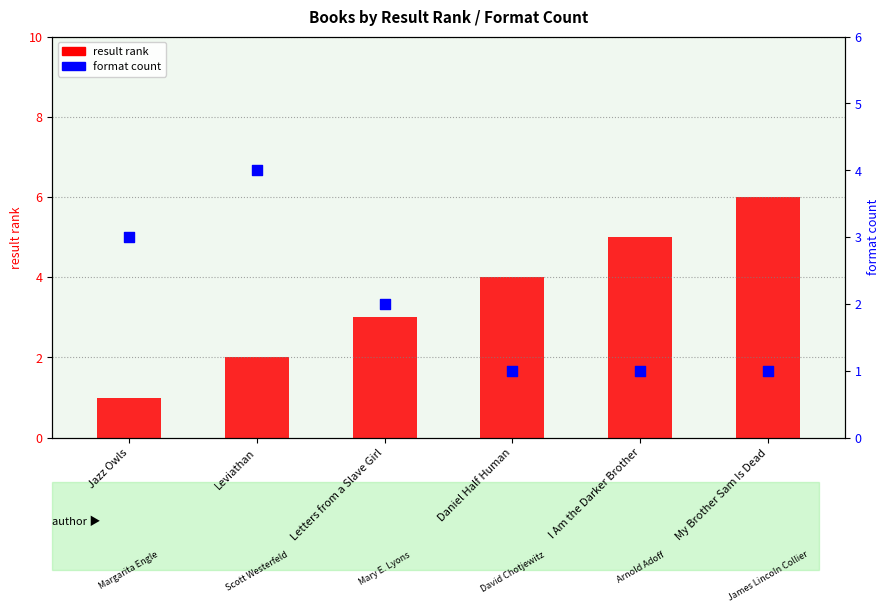

Which series has the largest Y range (max minus min)?

result rank